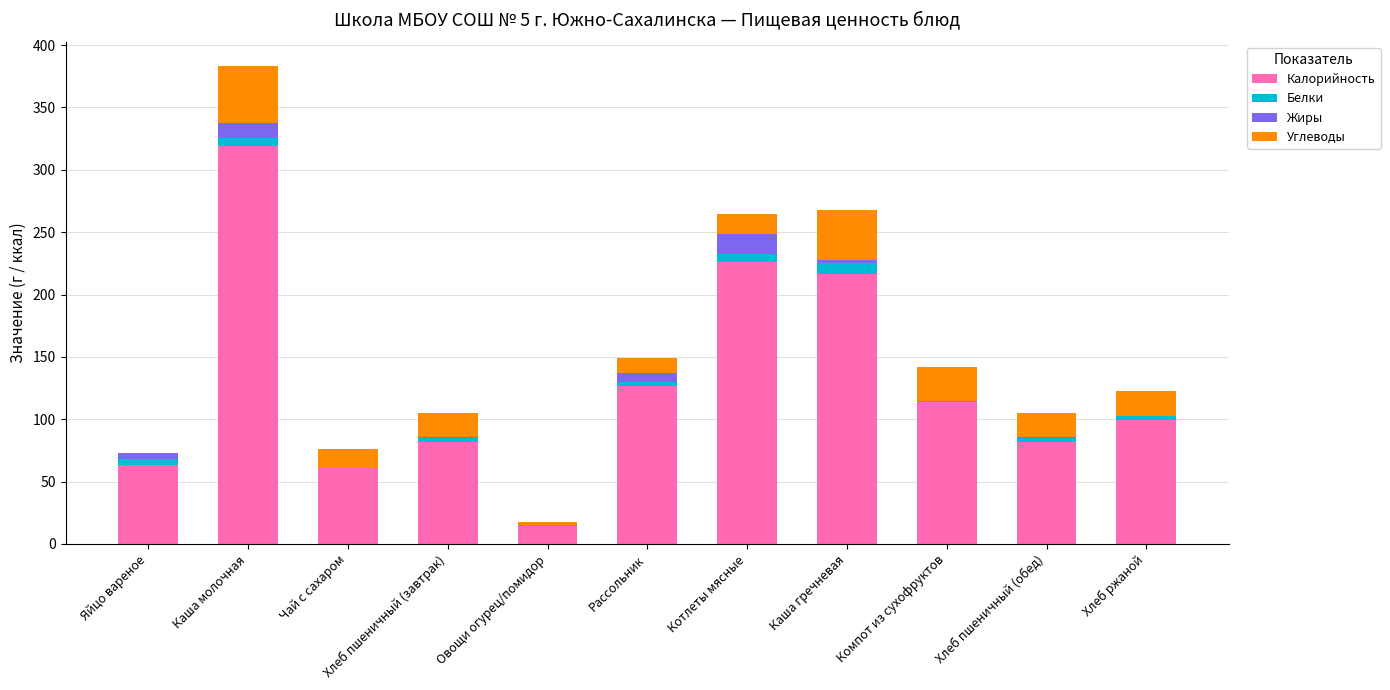

At which category is the sum across all series the highest?

Каша молочная